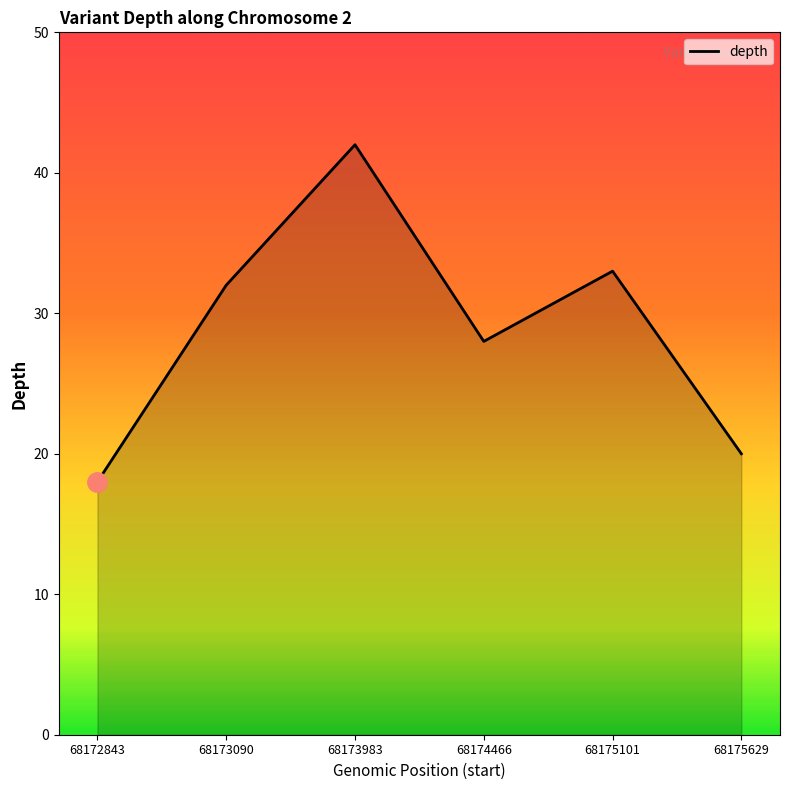

What is the greatest value displayed?

42